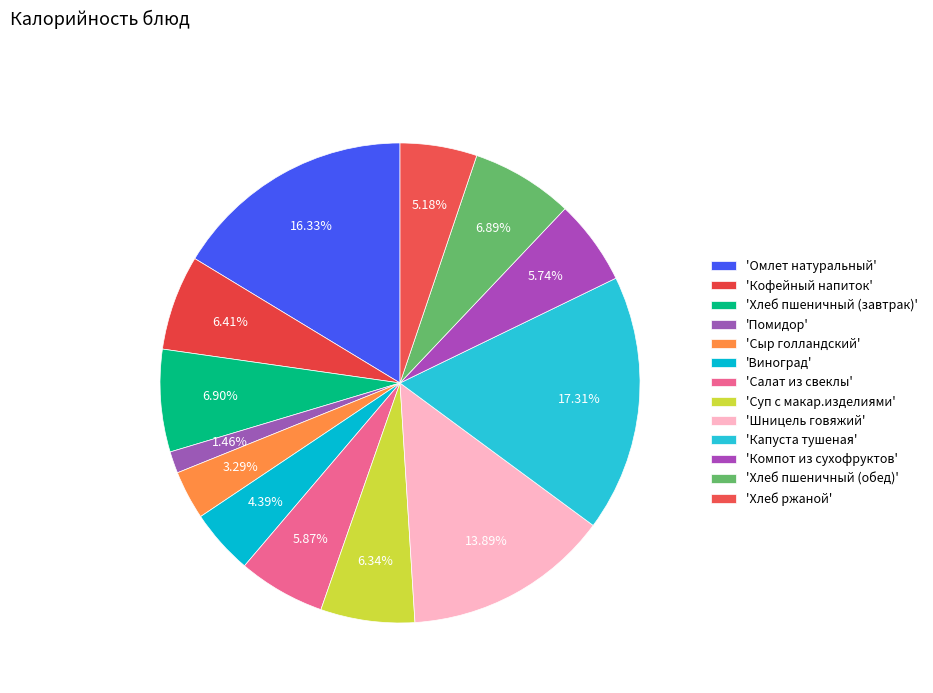

How many slices are in this pie chart?

13